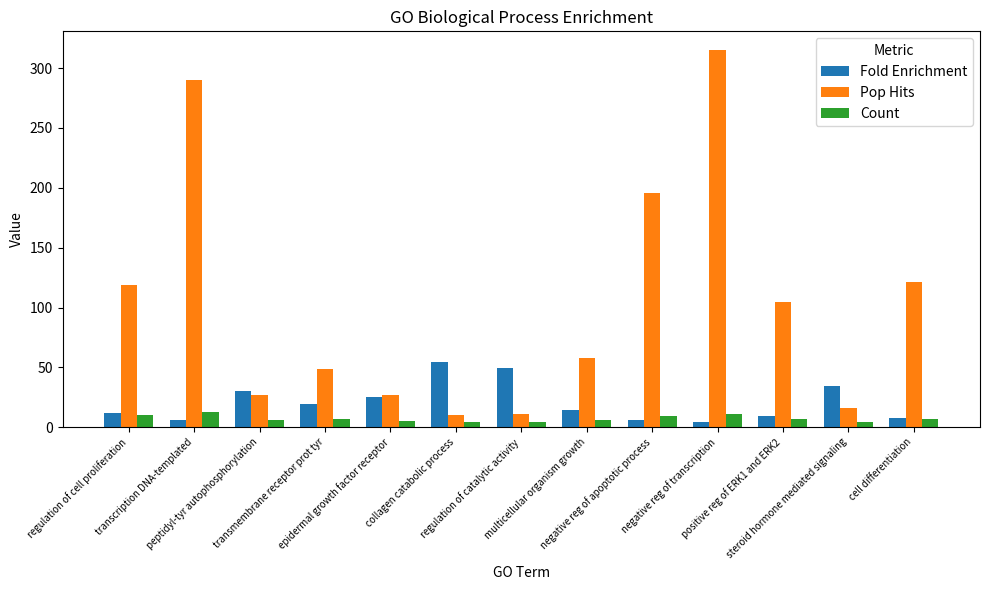

Which series changed the most between regulation of cell proliferation and regulation of catalytic activity?

Pop Hits